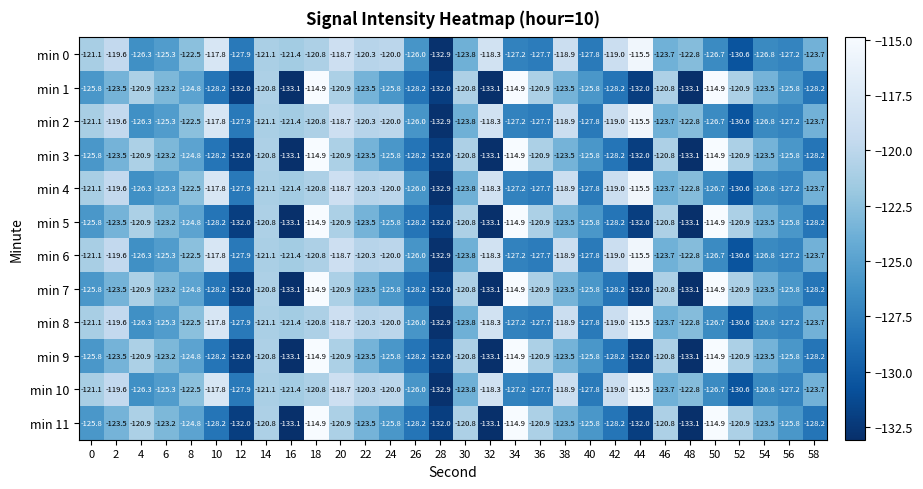

The value of min 5 at 32 is -66.9. True or false?

False